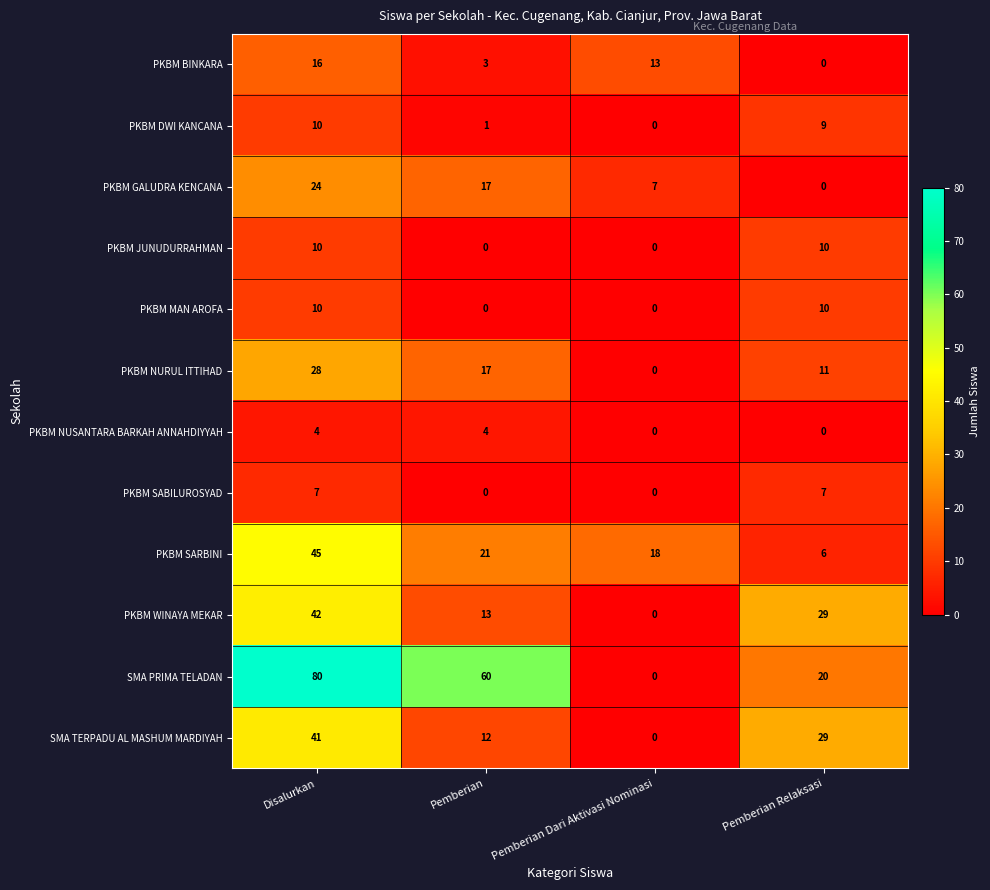

True or false: PKBM SABILUROSYAD has a value of 7 at Disalurkan.

True